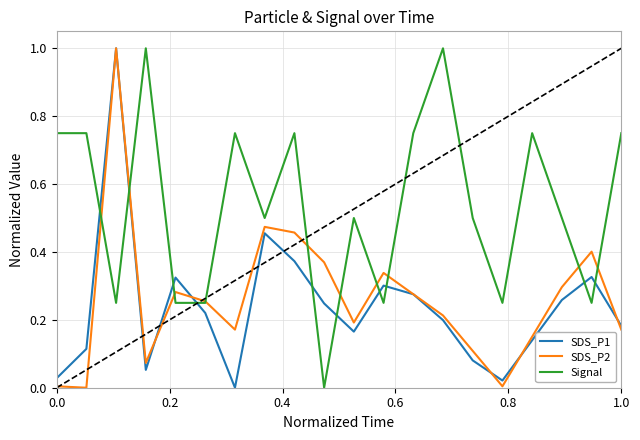

How many positive values does the Signal series have?

19